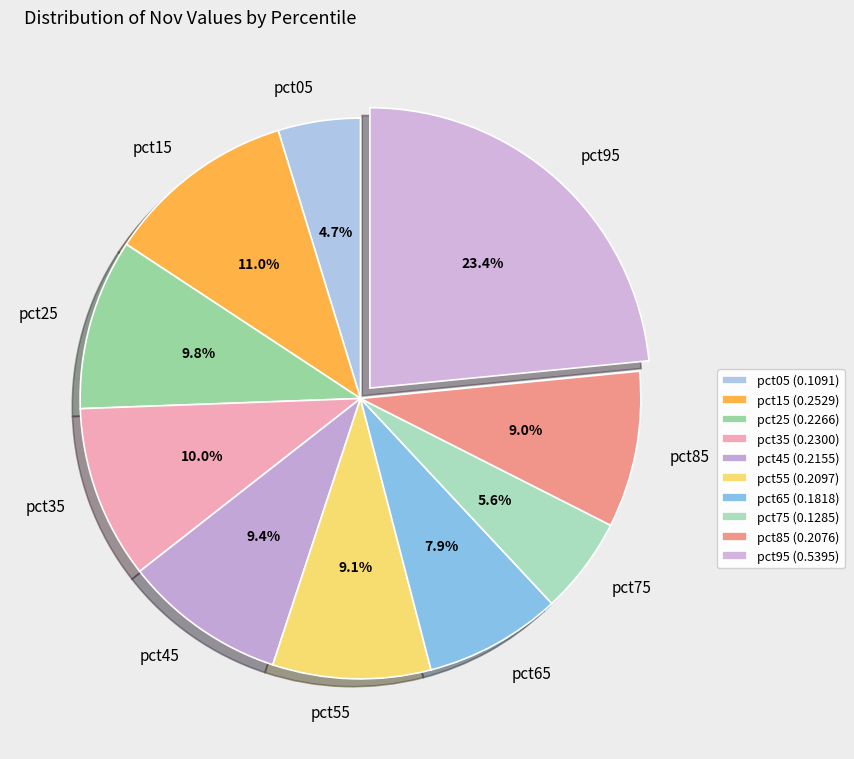

Which category has the smallest portion of the pie?

pct05